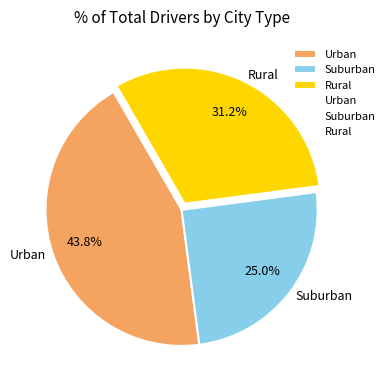

Is Urban the majority of the pie?

No